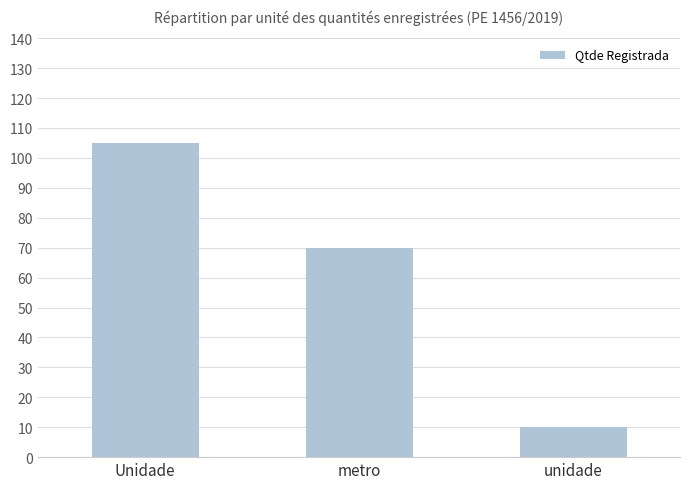

What is the average value?

62